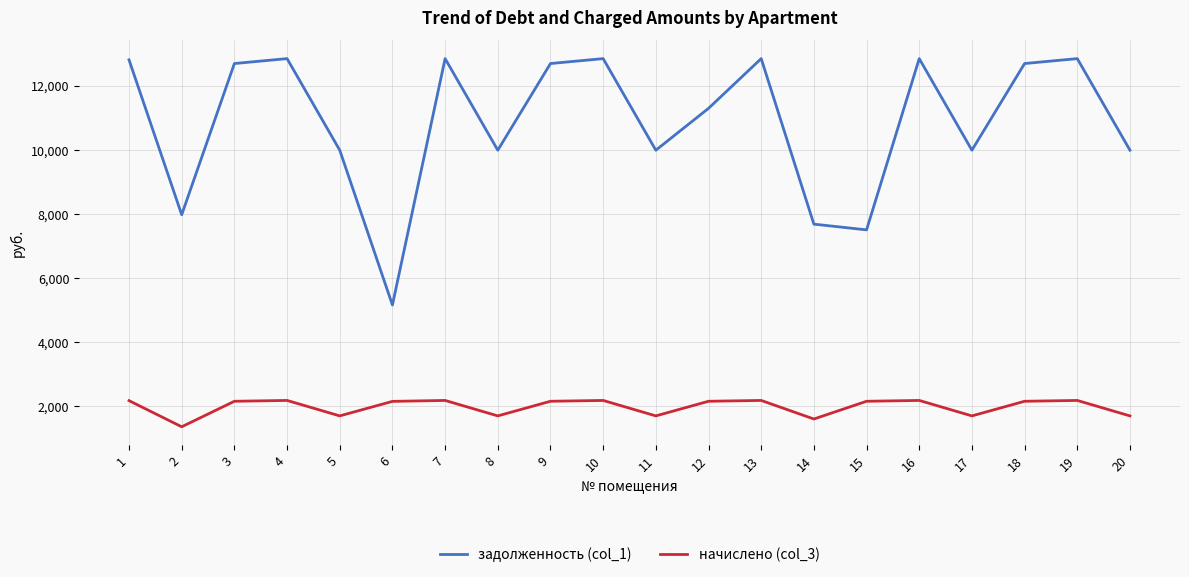

True or false: задолженность (col_1) and начислено (col_3) intersect in this chart.

False